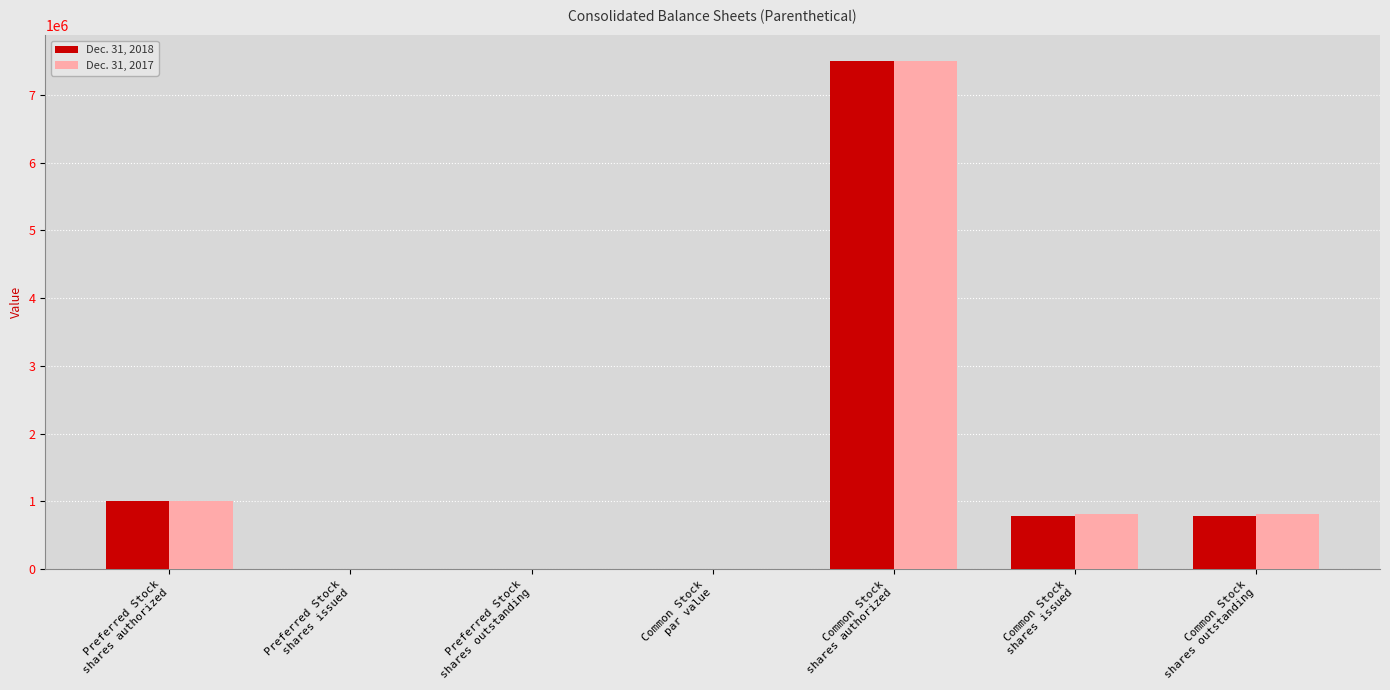

True or false: Dec. 31, 2018 has a value of 0.0 at Preferred Stock
shares issued.

True